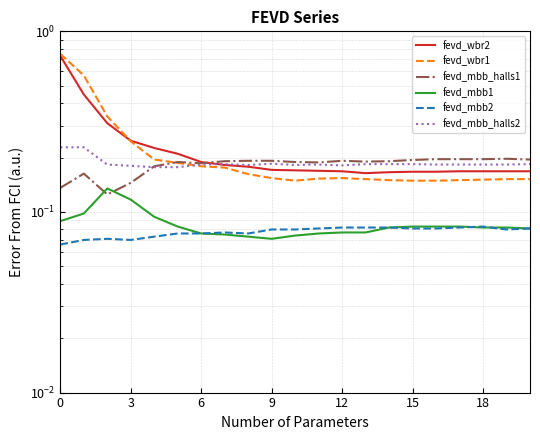

What is the lowest value of the fevd_mbb2 series?

0.1